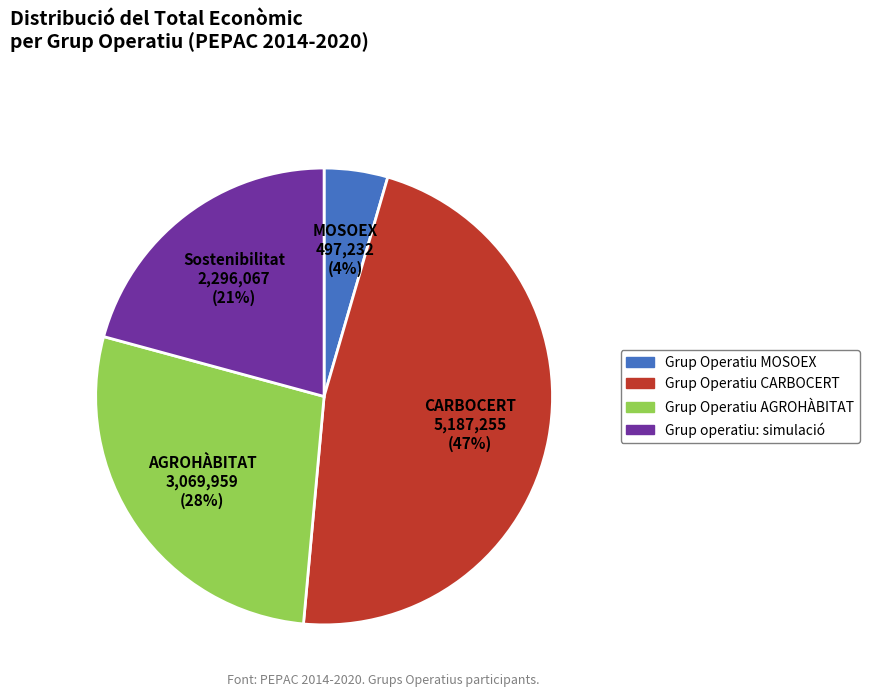

Is the sum of Sostenibilitat 2,296,067 (21%) and CARBOCERT 5,187,255 (47%) greater than half?

Yes